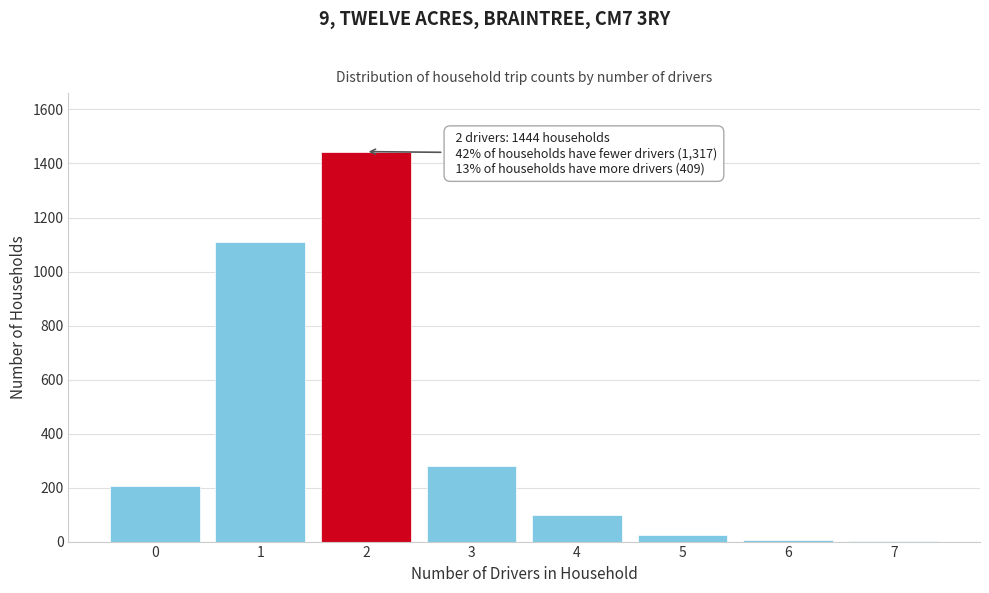

Is it true that the value at 0 is 57?

False